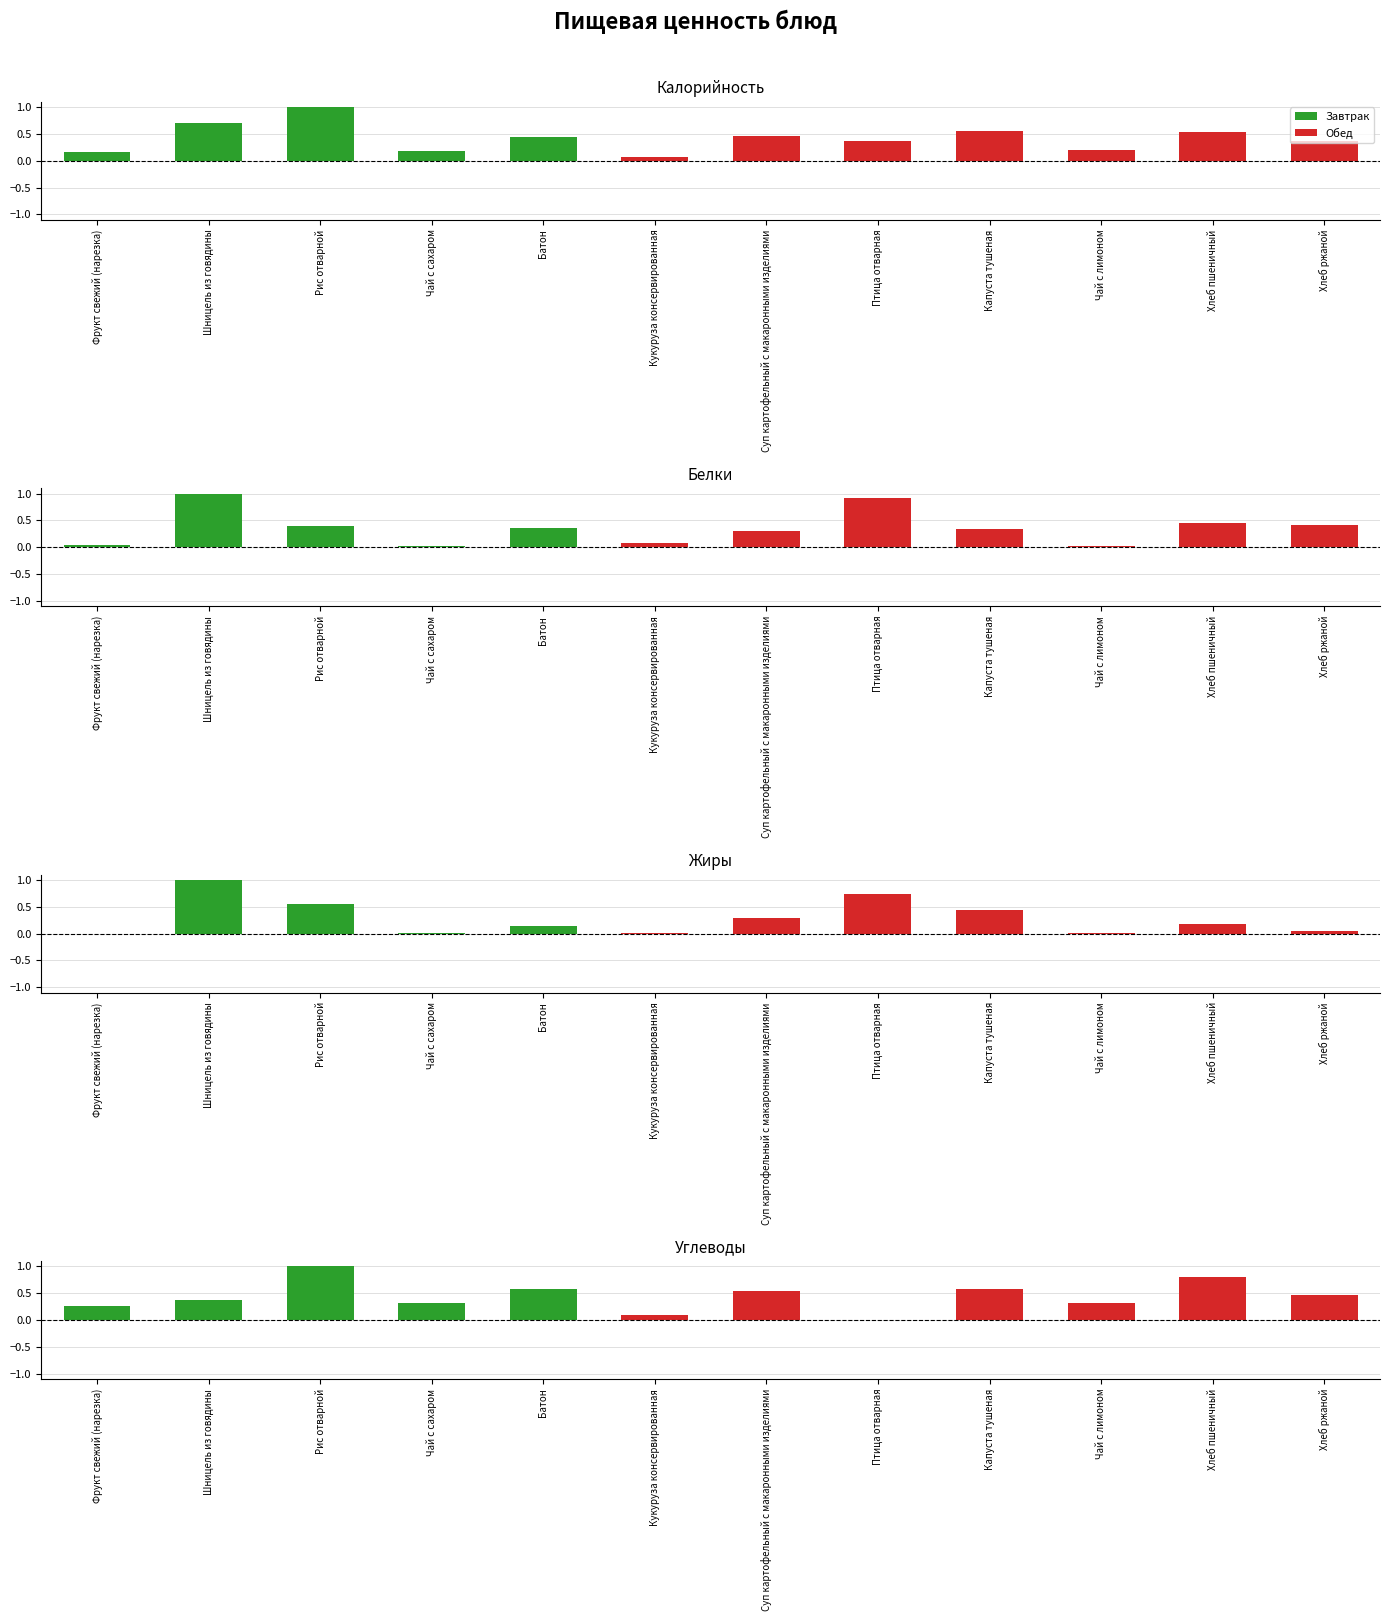

What is the approximate value of Калорийность at Чай с сахаром?

0.2